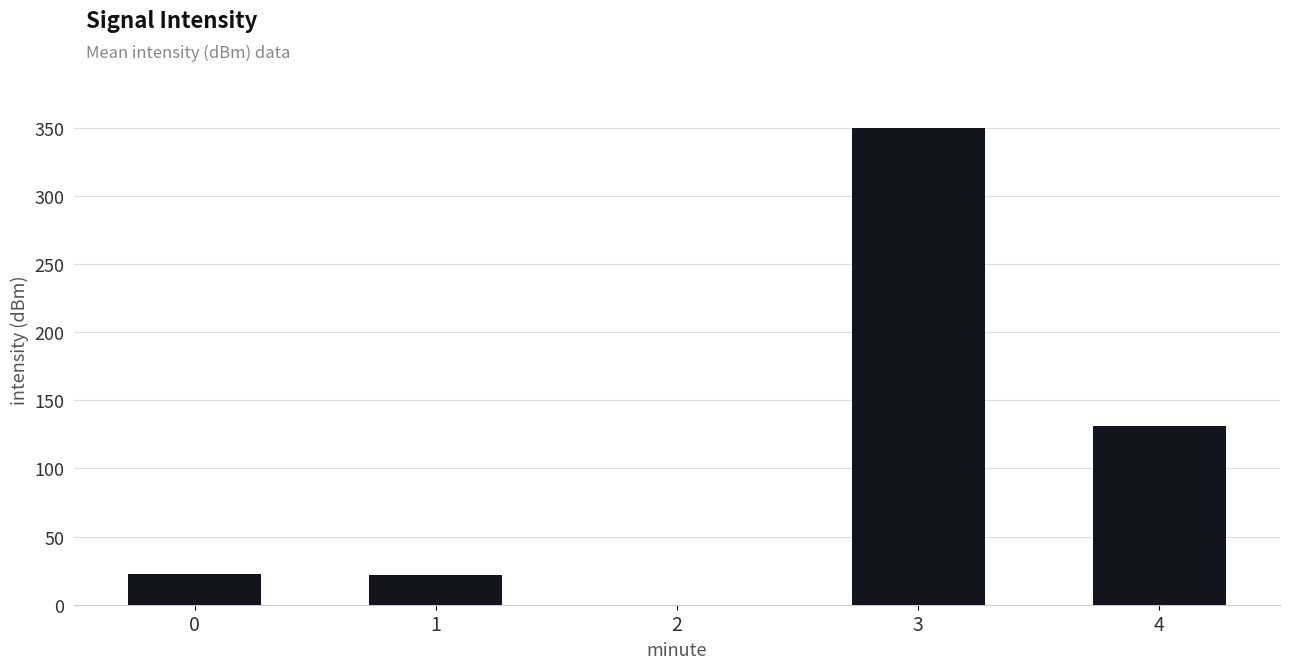

What is the change in value from 0 to 4?

+108.4